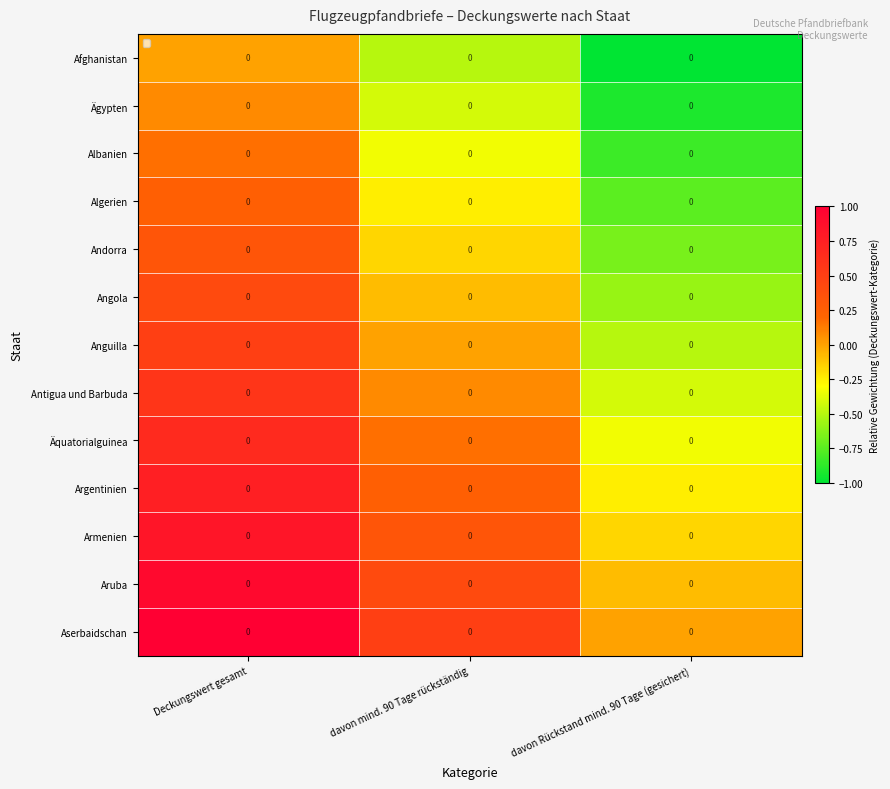

Is it true that Afghanistan equals -1.6 at davon Rückstand mind. 90 Tage (gesichert)?

False